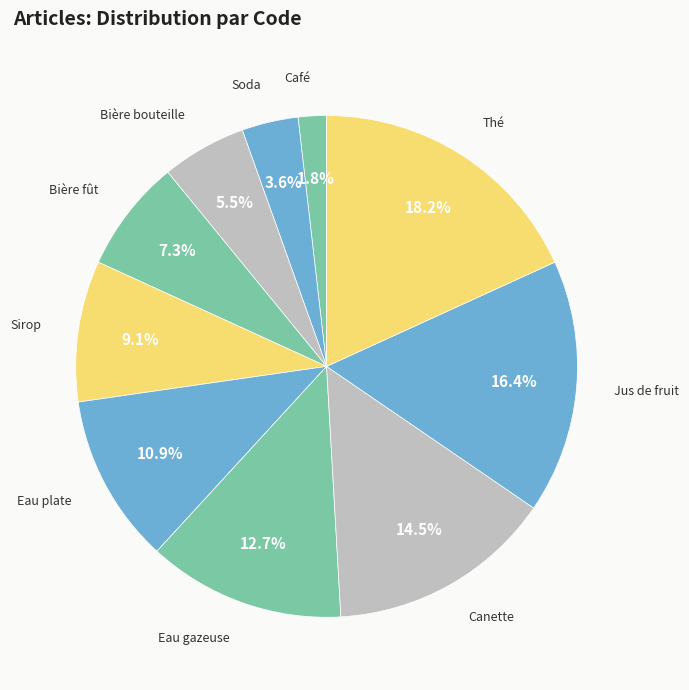

Count the number of slices in the pie.

10